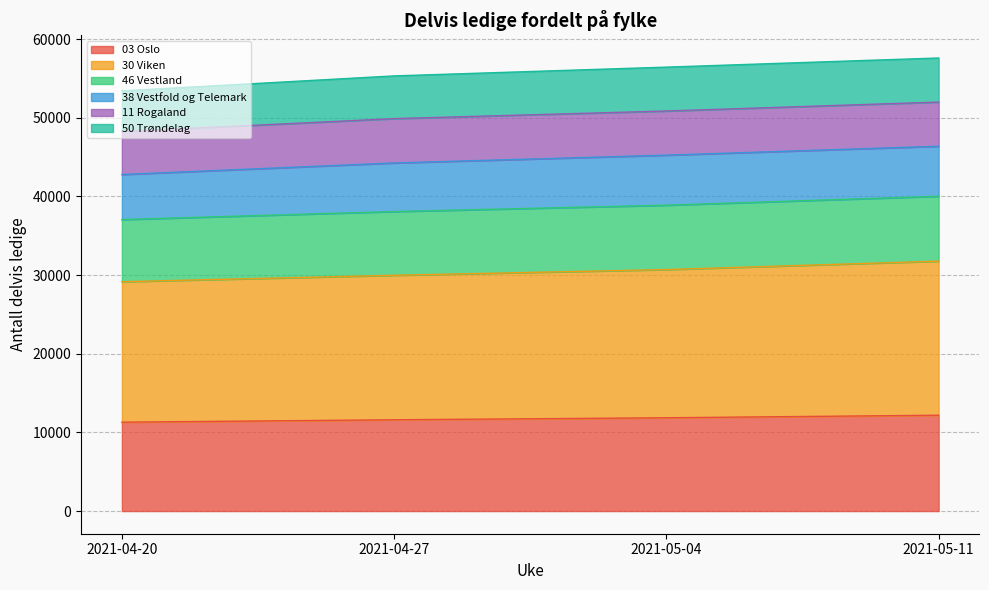

What position from the right is 2021-04-27?

3